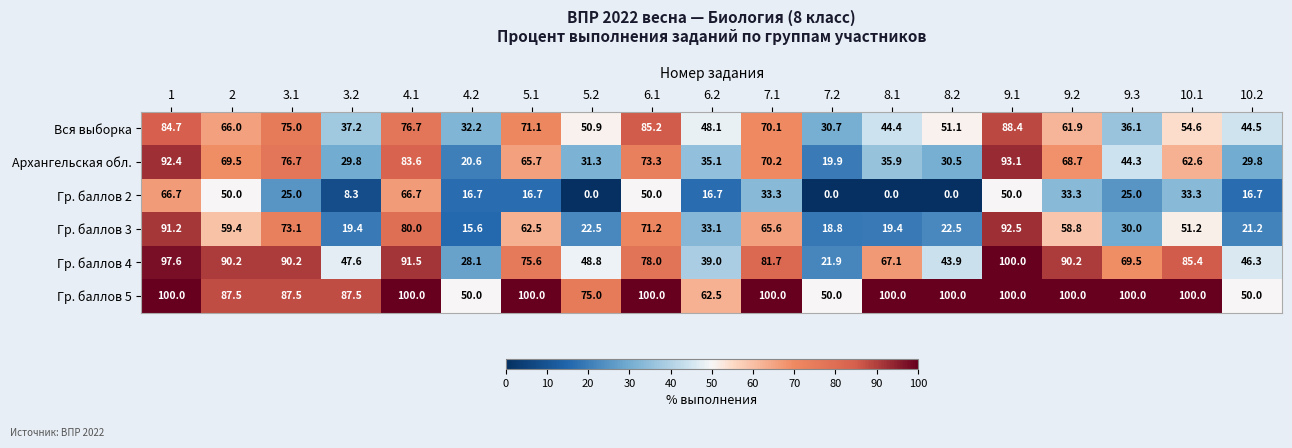

The value of Архангельская обл. at 5.1 is 65.7. True or false?

True